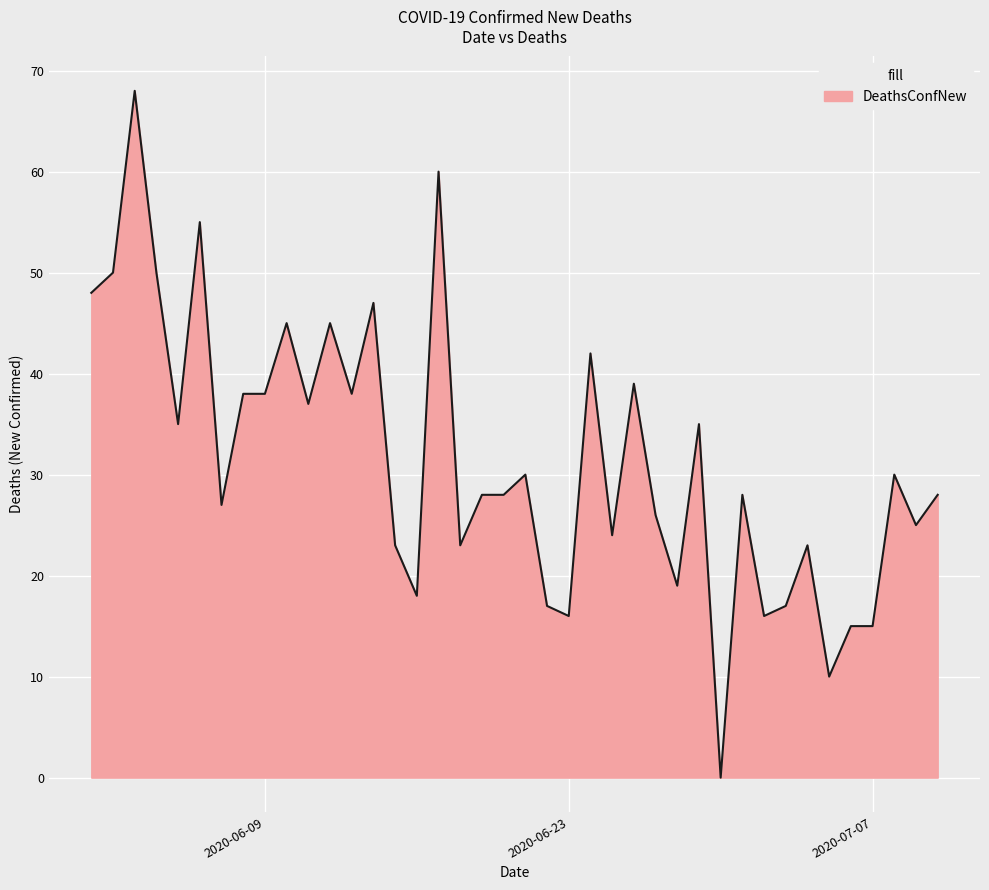

What is the maximum value shown in the chart?

68